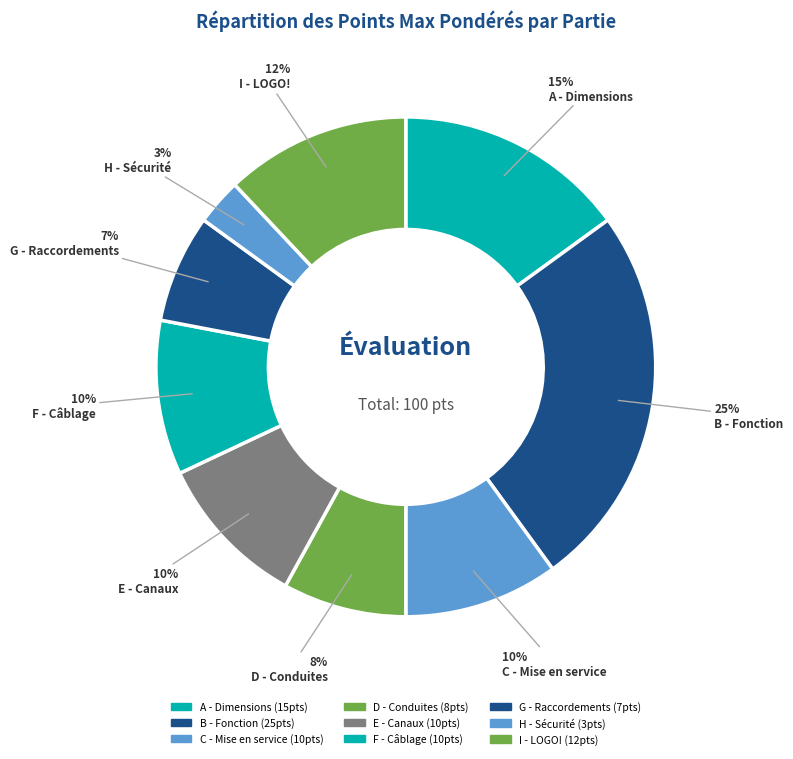

Which category has the smallest portion of the pie?

H - Sécurité